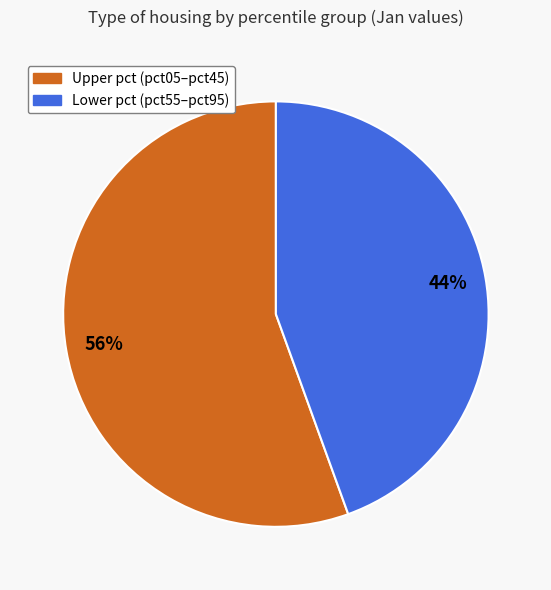

Does any single category account for the majority?

Yes